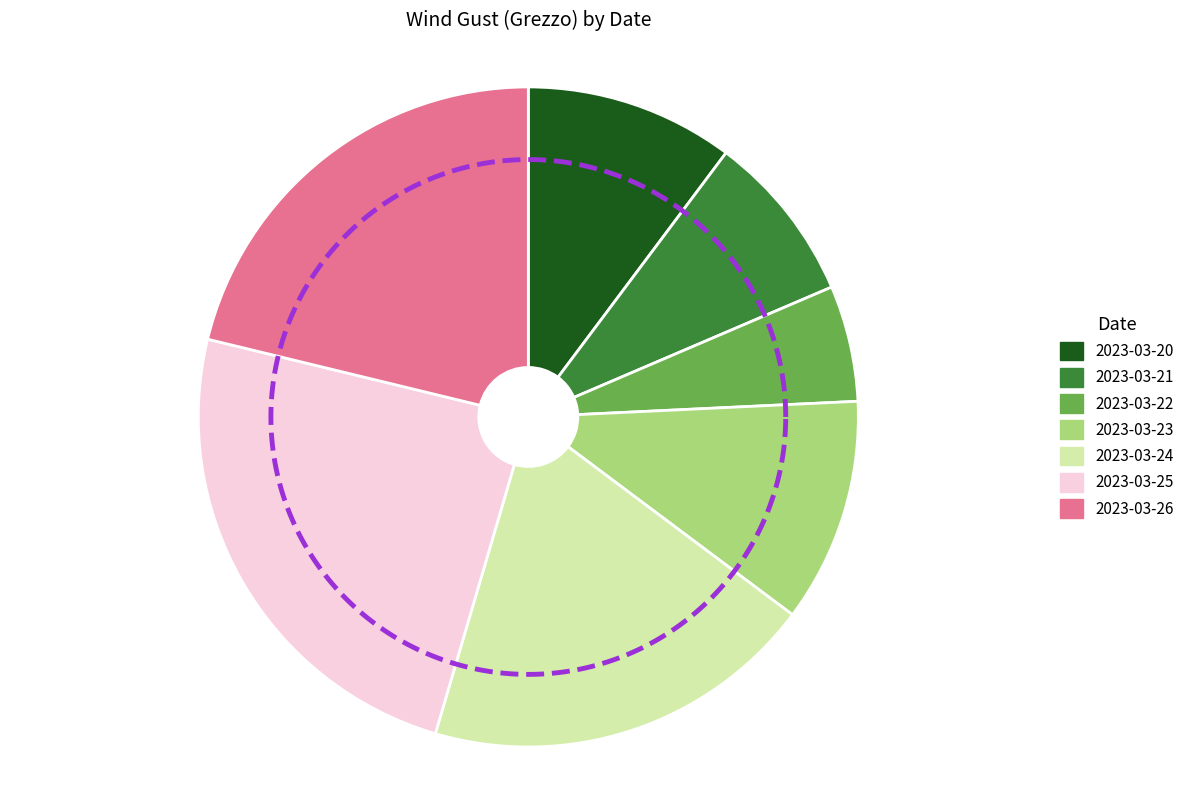

To the nearest percent, what portion does 2023-03-22 represent?

6%